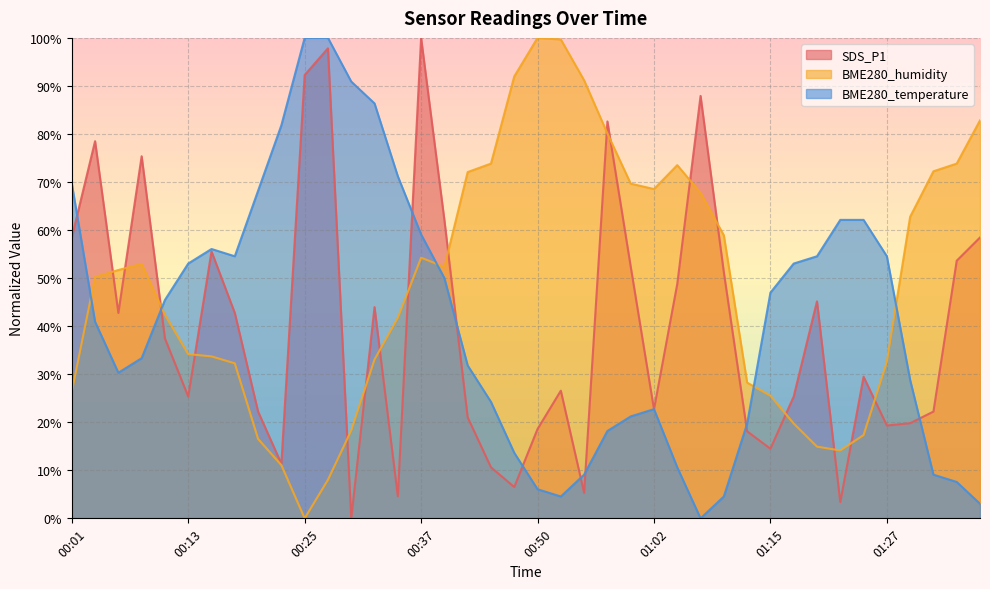

Which category has the lowest value in the BME280_temperature series?

01:07